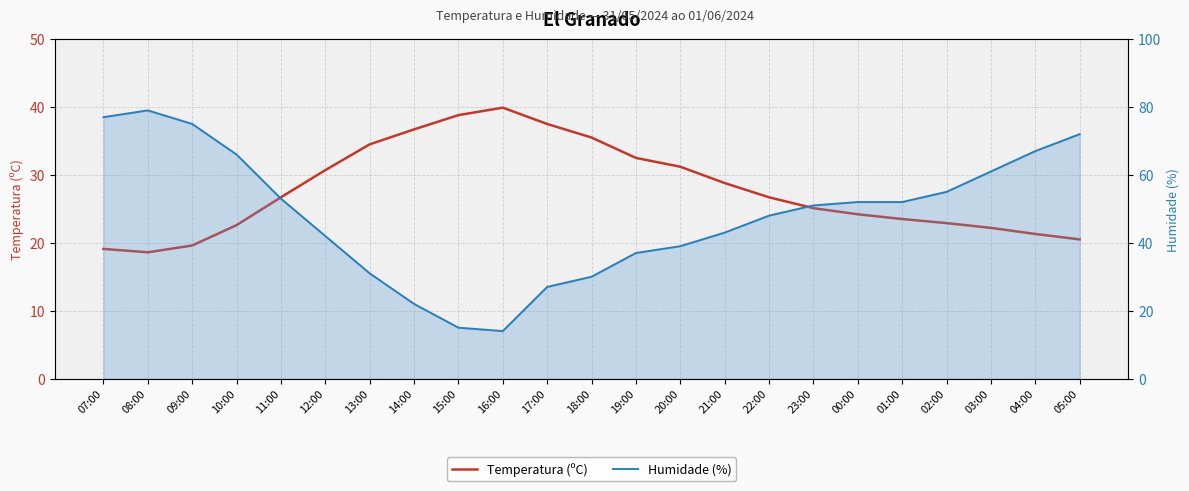

Rank the series by their maximum value, from lowest to highest.

Temperatura (ºC), Humidade (%)